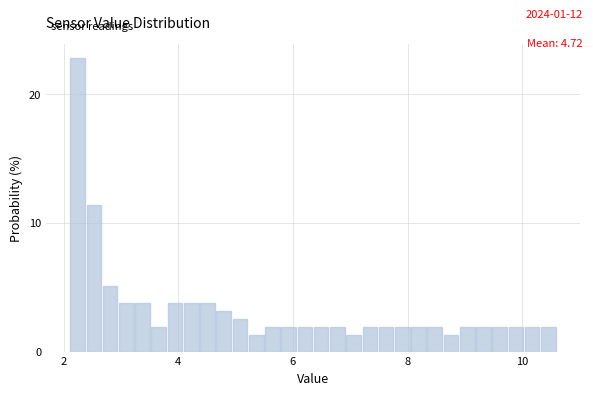

Around what value on the x-axis is the tallest bar? Give the approximate position of its centre, as read against the axis.

2.2